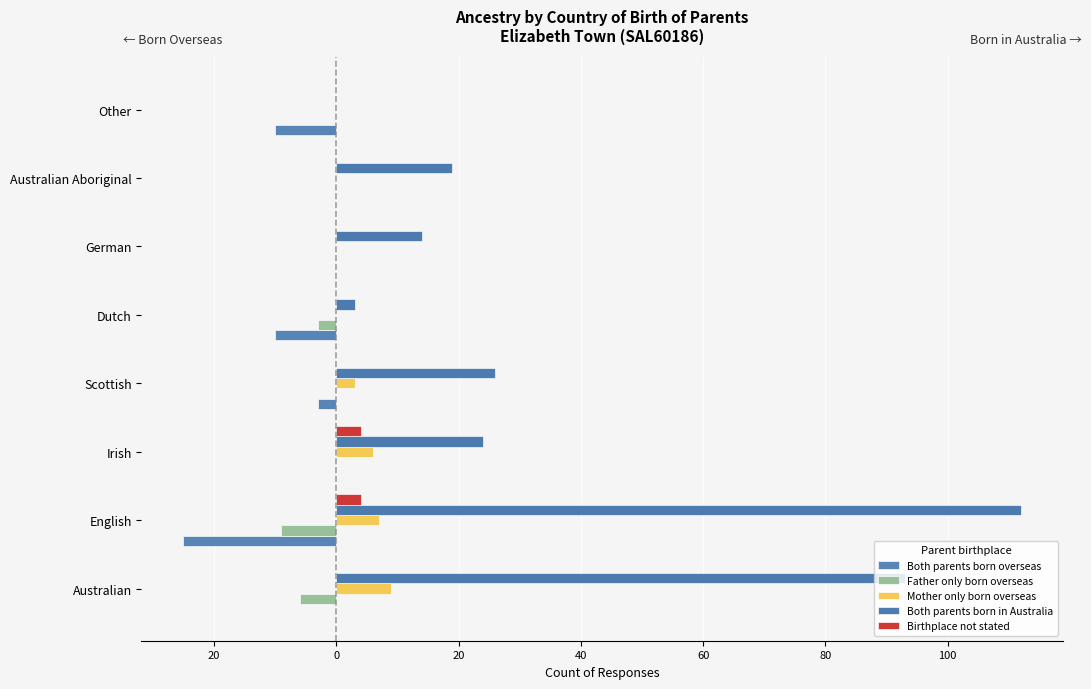

What is the sum of all Both parents born in Australia values?

291